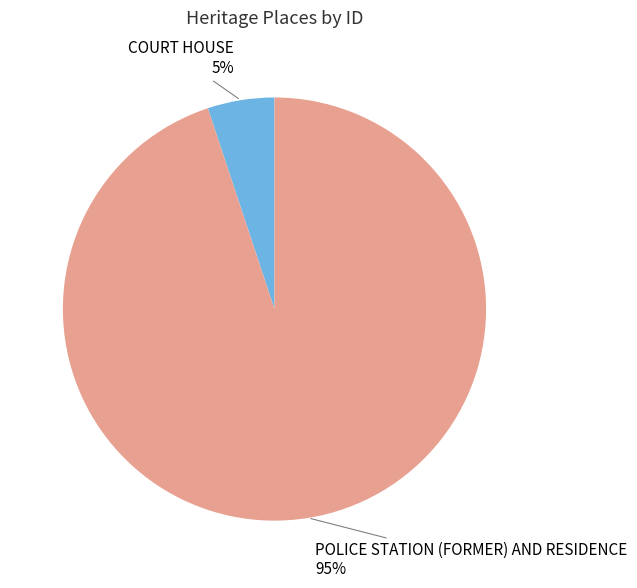

Which category has the biggest portion of the pie?

POLICE STATION (FORMER) AND RESIDENCE